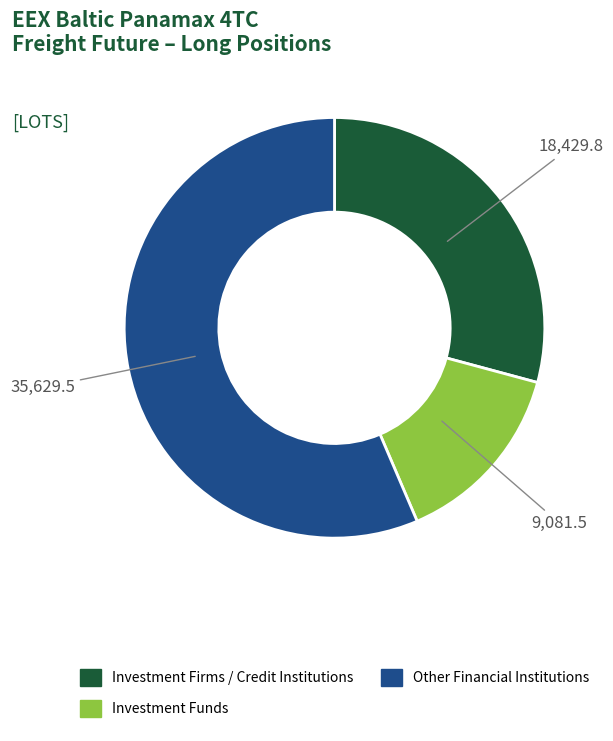

Is there any slice that represents more than half of the pie?

Yes